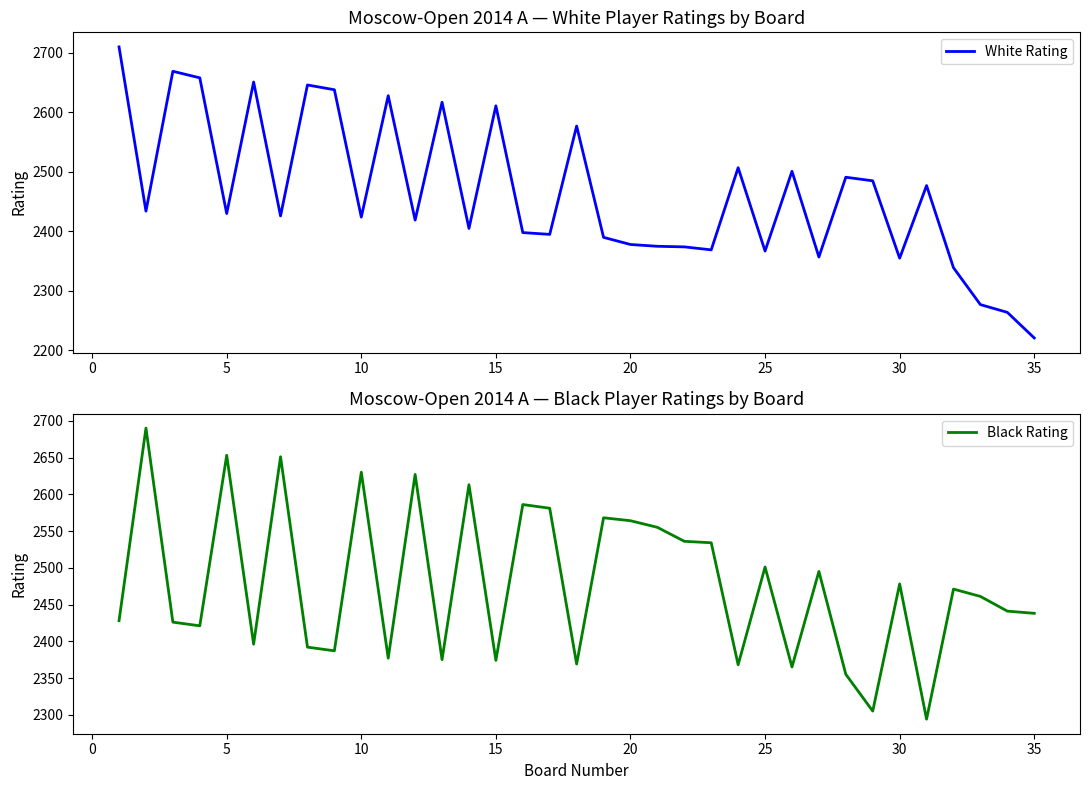

At how many categories does at least one series exceed 2452?

33